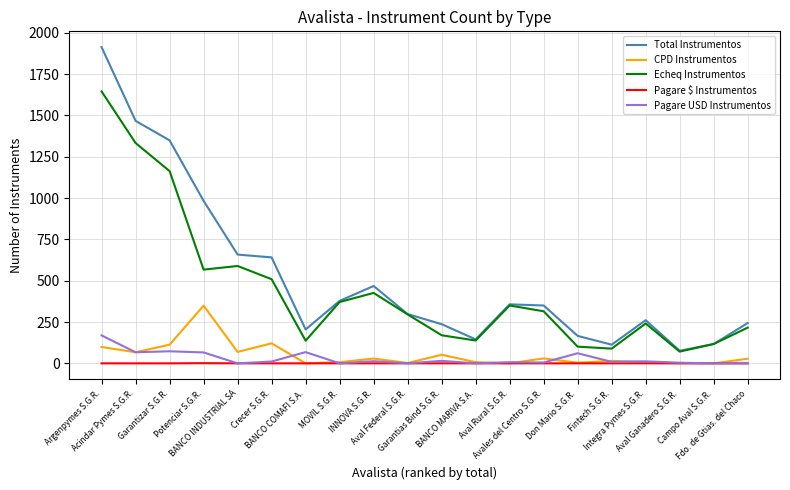

True or false: Pagare $ Instrumentos and Total Instrumentos intersect in this chart.

False